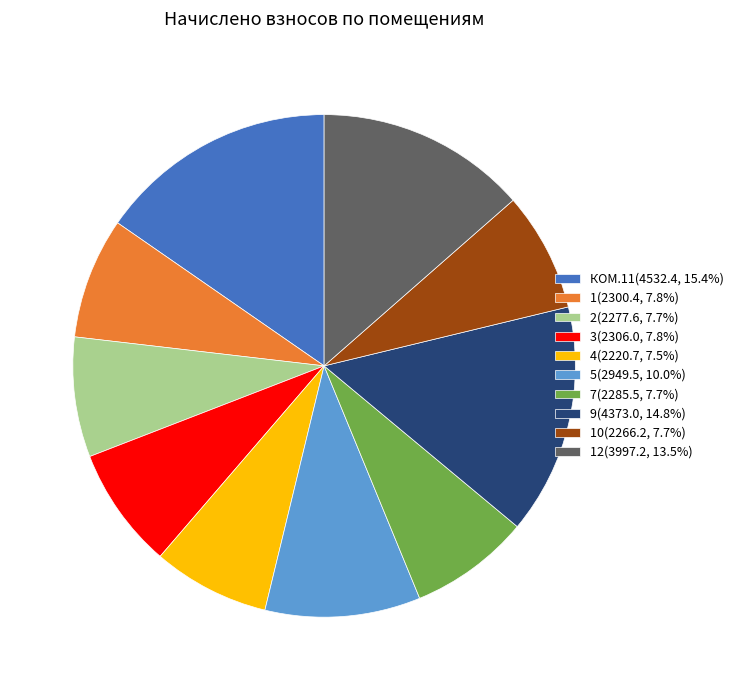

What is the ratio of the value at 9(4373.0, 14.8%) to the value at 7(2285.5, 7.7%)?

1.9